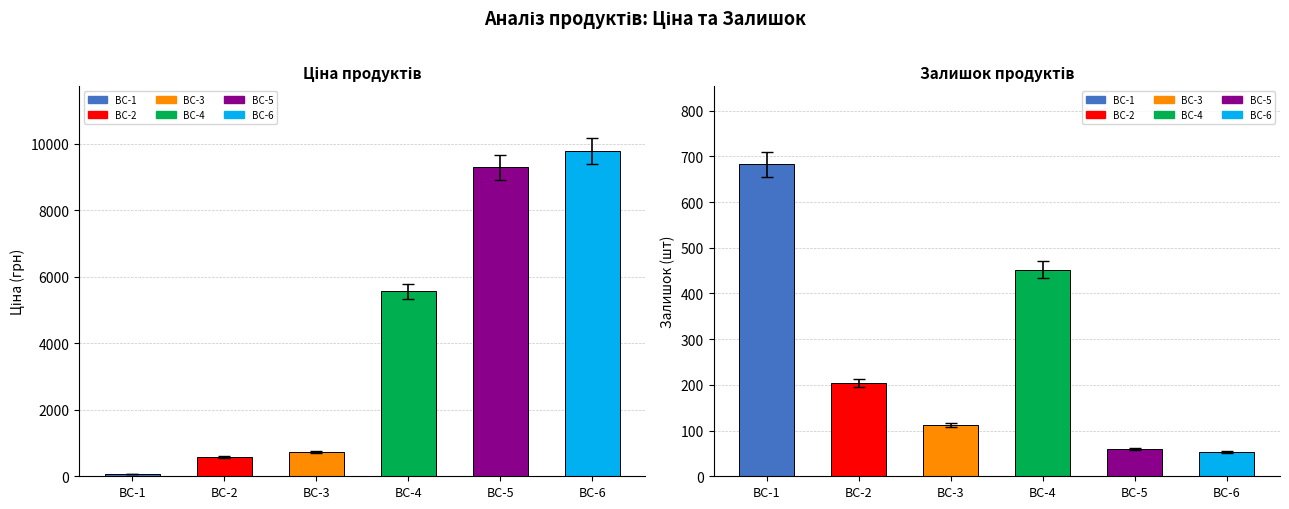

The Ціна series shows 16269.0 at BC-6. True or false?

False